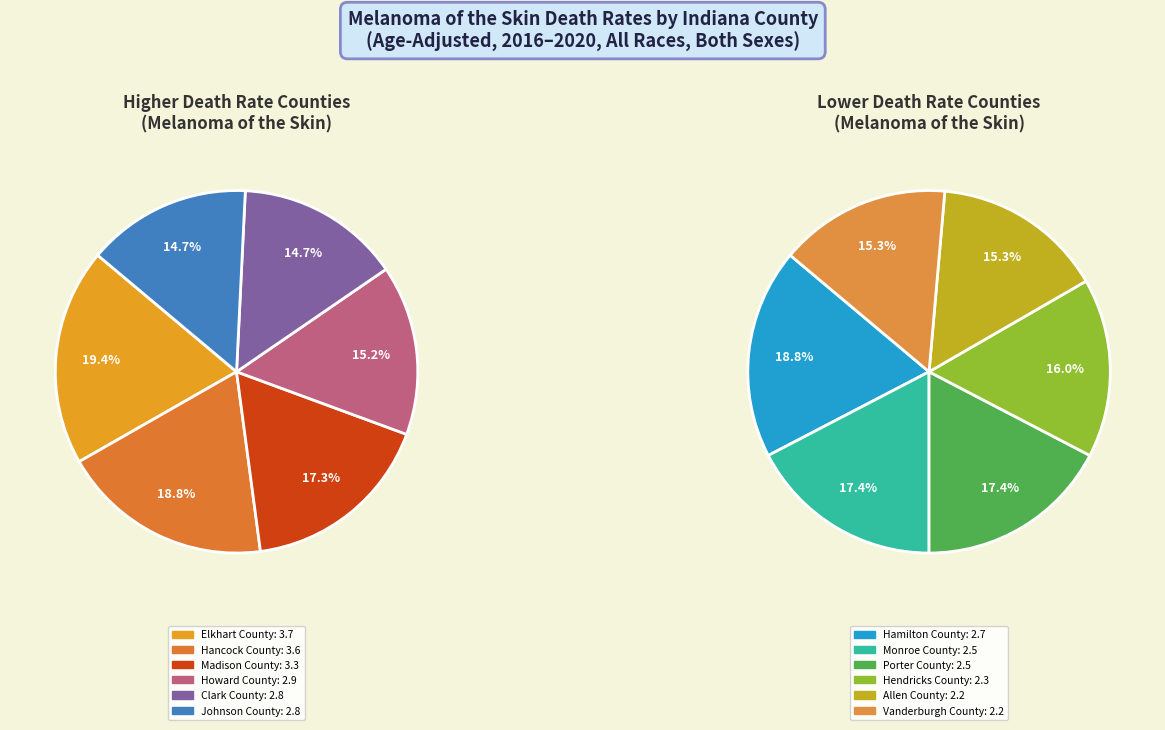

Which has a higher value, Clark County or Hancock County?

Hancock County